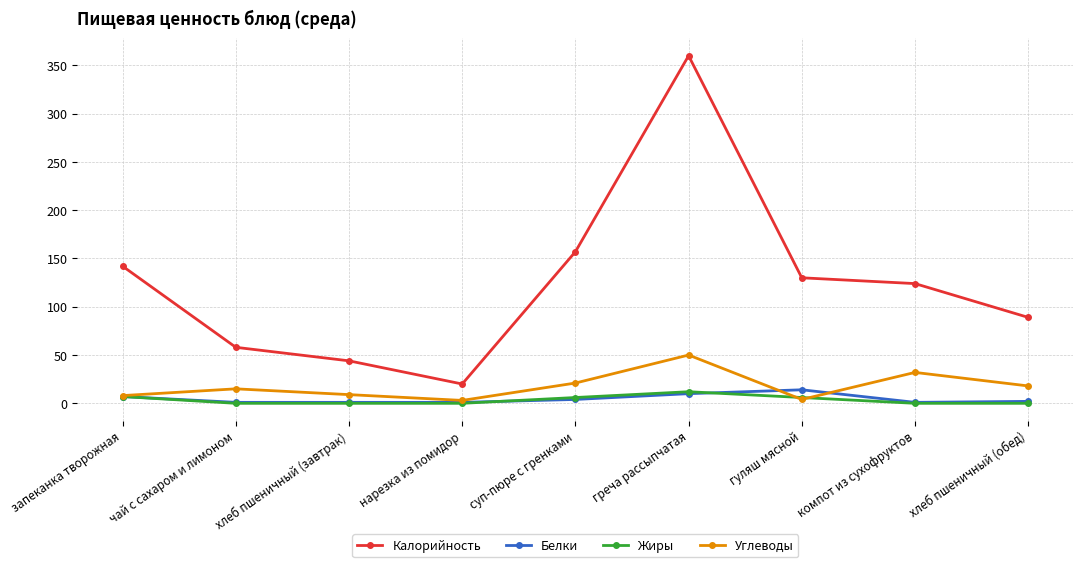

What is the sum of the Белки values at суп-пюре с гренками and хлеб пшеничный (завтрак)?

5